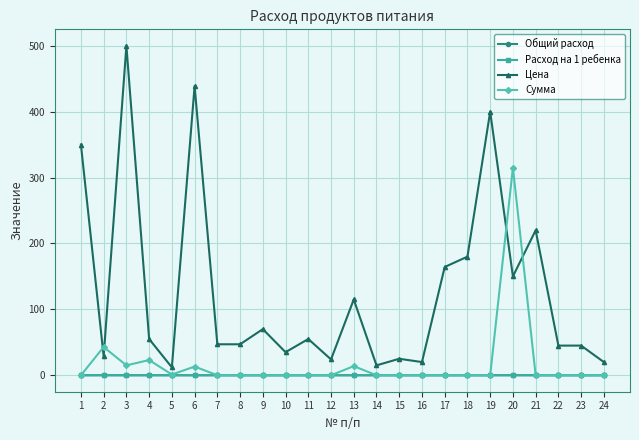

Where is the first local maximum for Общий расход?

2